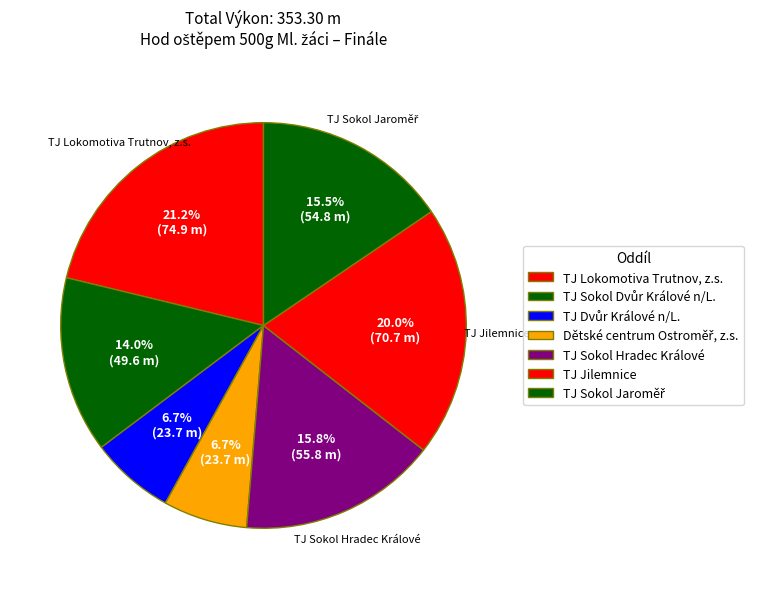

How many slices are in this pie chart?

7